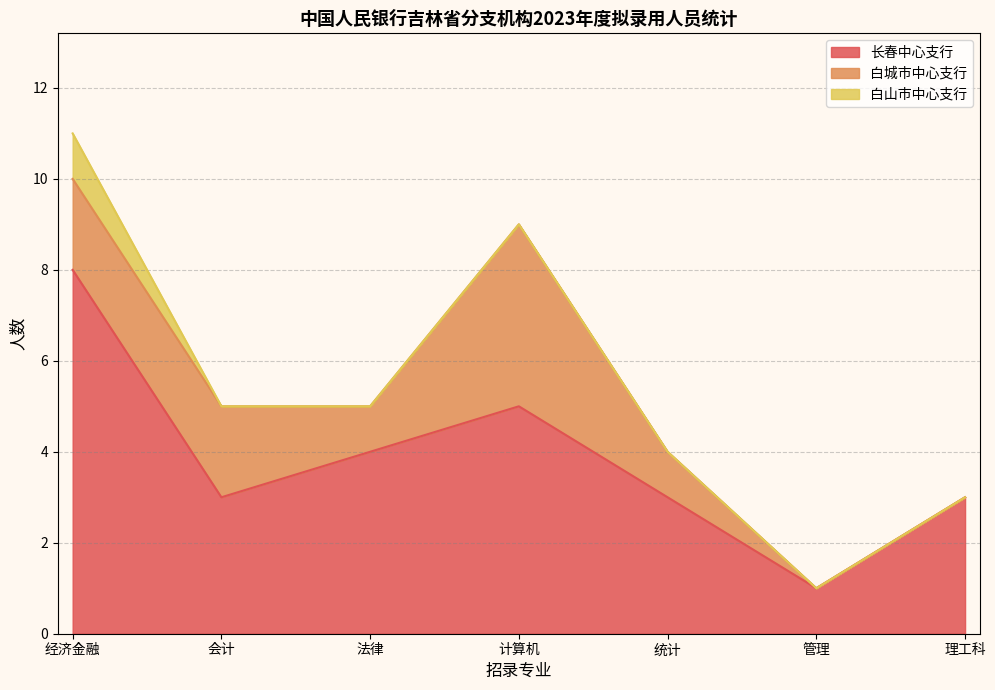

At which label does 长春中心支行 reach its peak?

经济金融